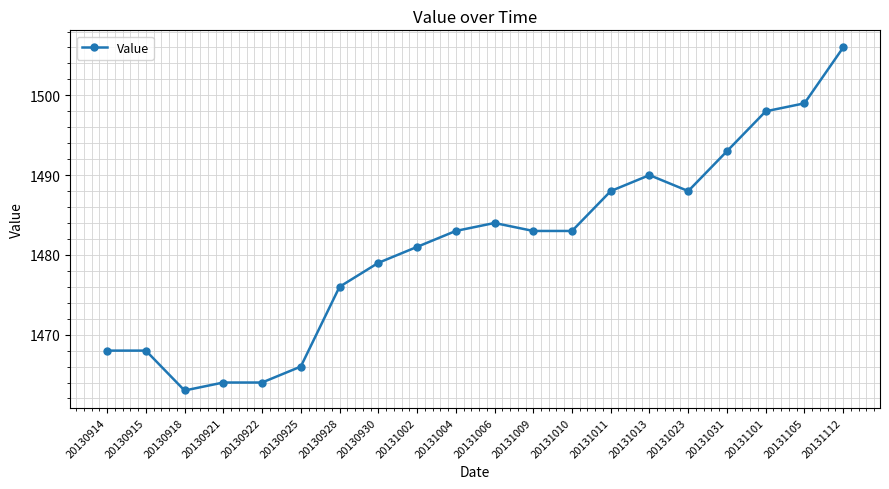

Is it true that the value at 20130922 is 980?

False